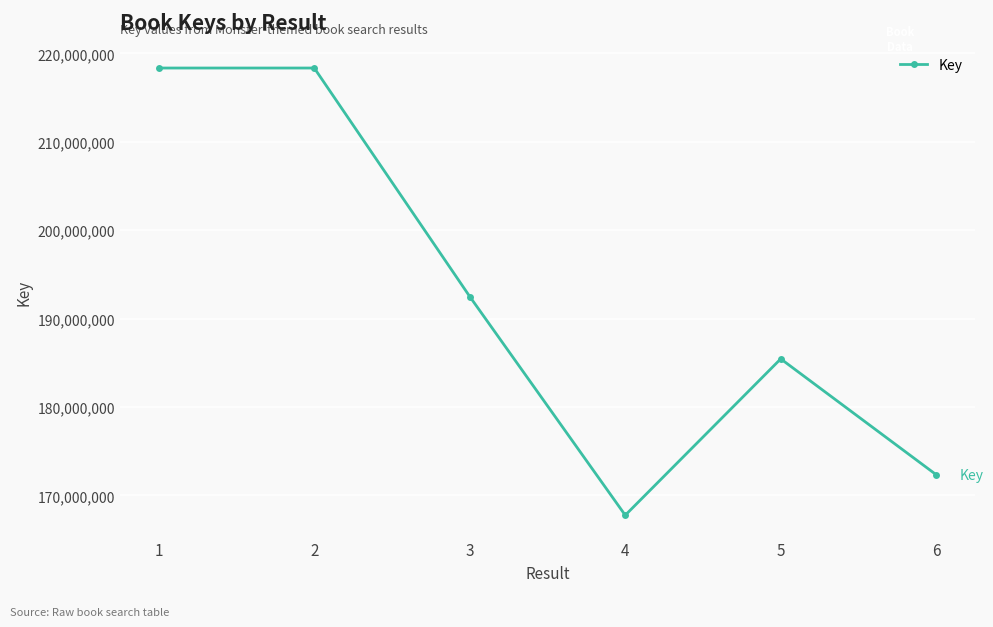

How many data points does each series have?

6